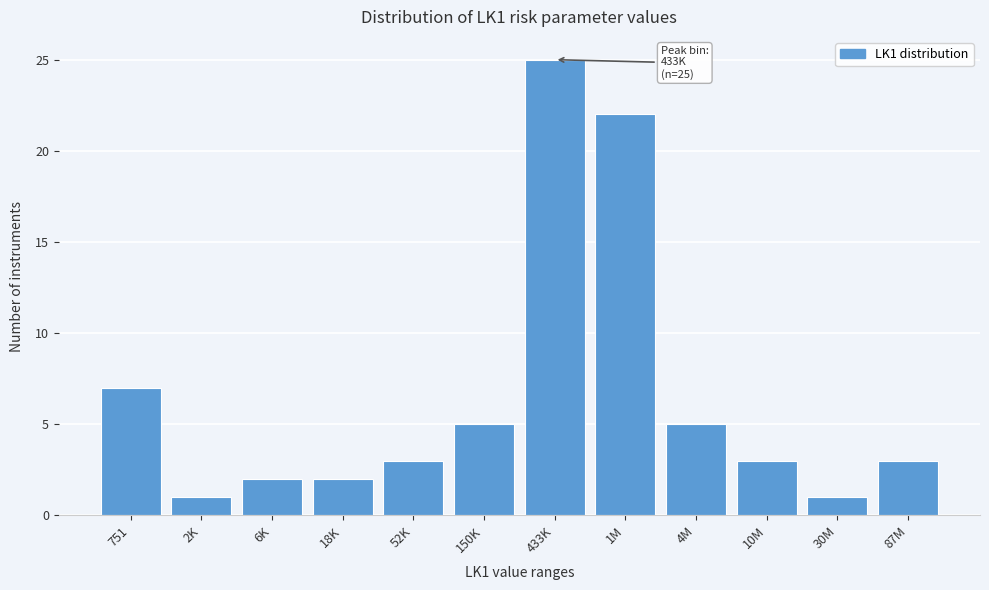

Reading right to left, list all the values displayed in this chart.

87M=3	30M=1	10M=3	4M=5	1M=22	433K=25	150K=5	52K=3	18K=2	6K=2	2K=1	751=7